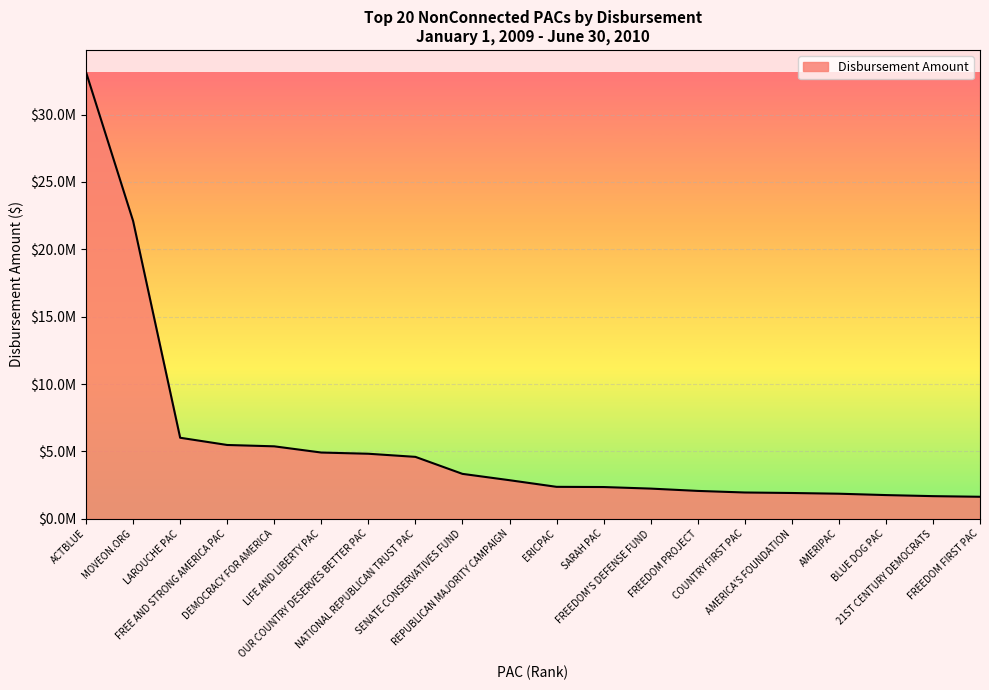

Does the chart have visible grid lines?

Yes